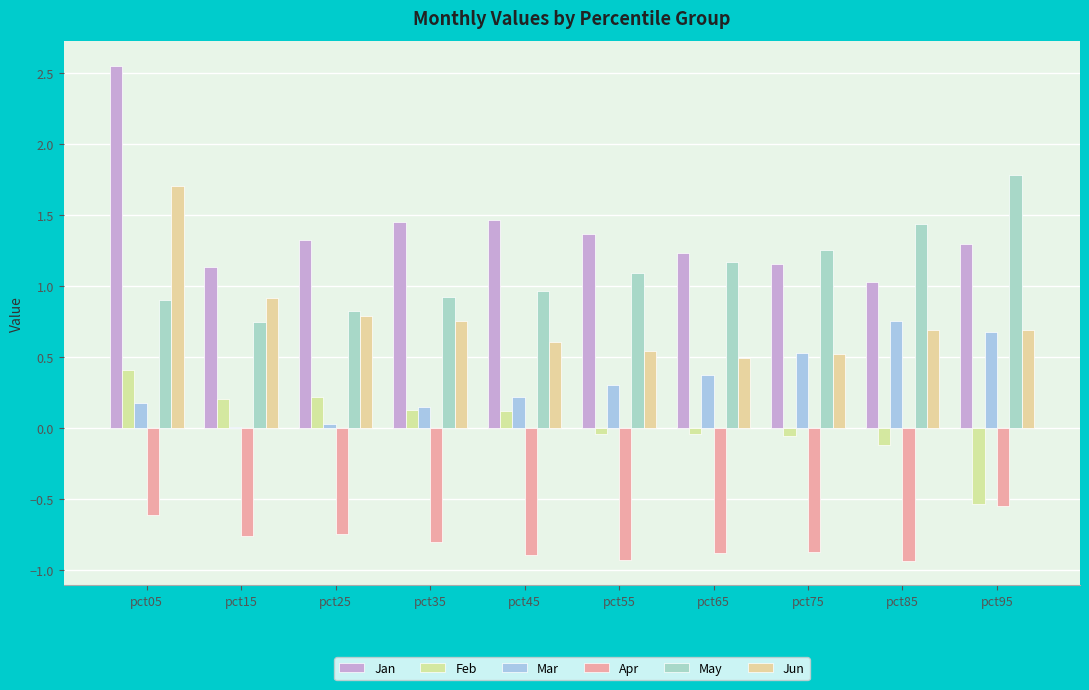

Reading right to left, transcribe all the data shown in this chart.

Jan: 1.3	1.0	1.2	1.2	1.4	1.5	1.4	1.3	1.1	2.6
Feb: -0.5	-0.1	-0.1	-0.0	-0.0	0.1	0.1	0.2	0.2	0.4
Mar: 0.7	0.8	0.5	0.4	0.3	0.2	0.1	0.0	0.0	0.2
Apr: -0.5	-0.9	-0.9	-0.9	-0.9	-0.9	-0.8	-0.7	-0.8	-0.6
May: 1.8	1.4	1.3	1.2	1.1	1.0	0.9	0.8	0.7	0.9
Jun: 0.7	0.7	0.5	0.5	0.5	0.6	0.8	0.8	0.9	1.7